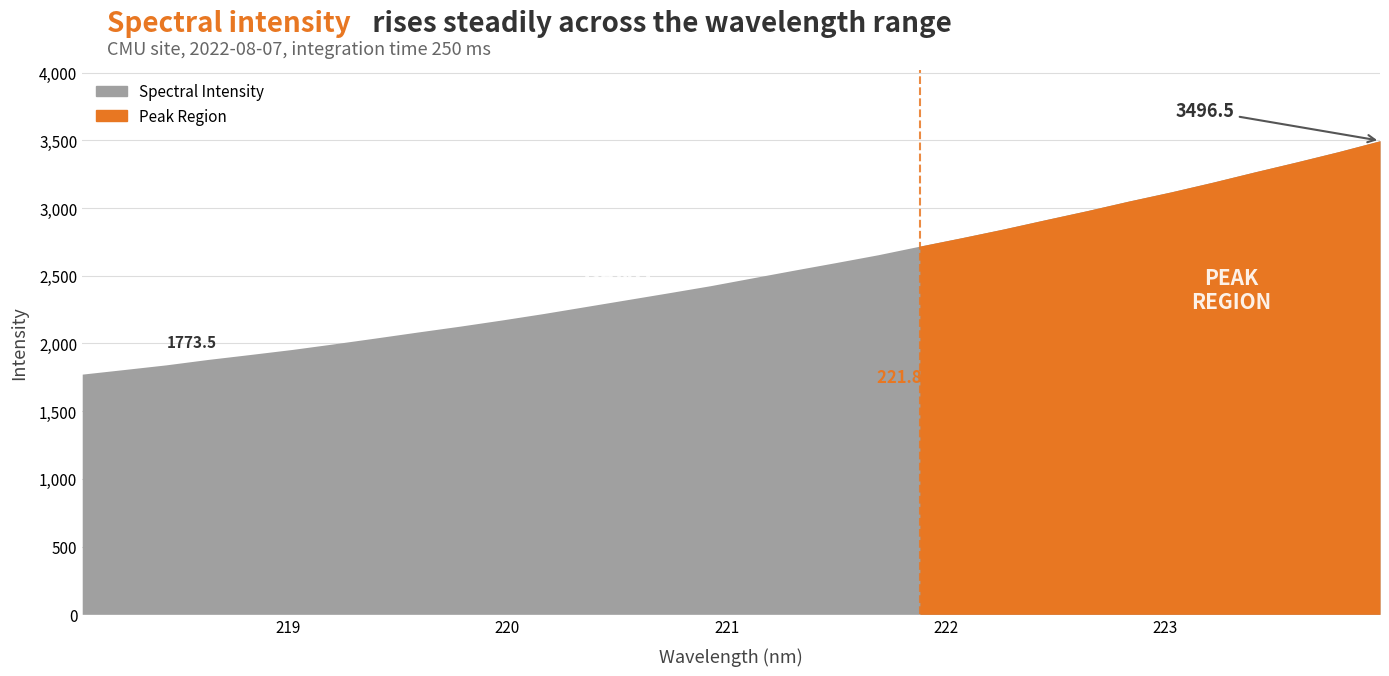

Rank the categories by value from highest to lowest.

223.9802, 223.7895, 223.5987, 223.408, 223.2172, 223.0264, 222.8355, 222.6447, 222.4538, 222.263, 222.0721, 221.8812, 221.6902, 221.4993, 221.3083, 221.1174, 220.9264, 220.7354, 220.5444, 220.3533, 220.1623, 219.9712, 219.7801, 219.589, 219.3979, 219.2067, 219.0156, 218.8244, 218.6332, 218.442, 218.2508, 218.0596